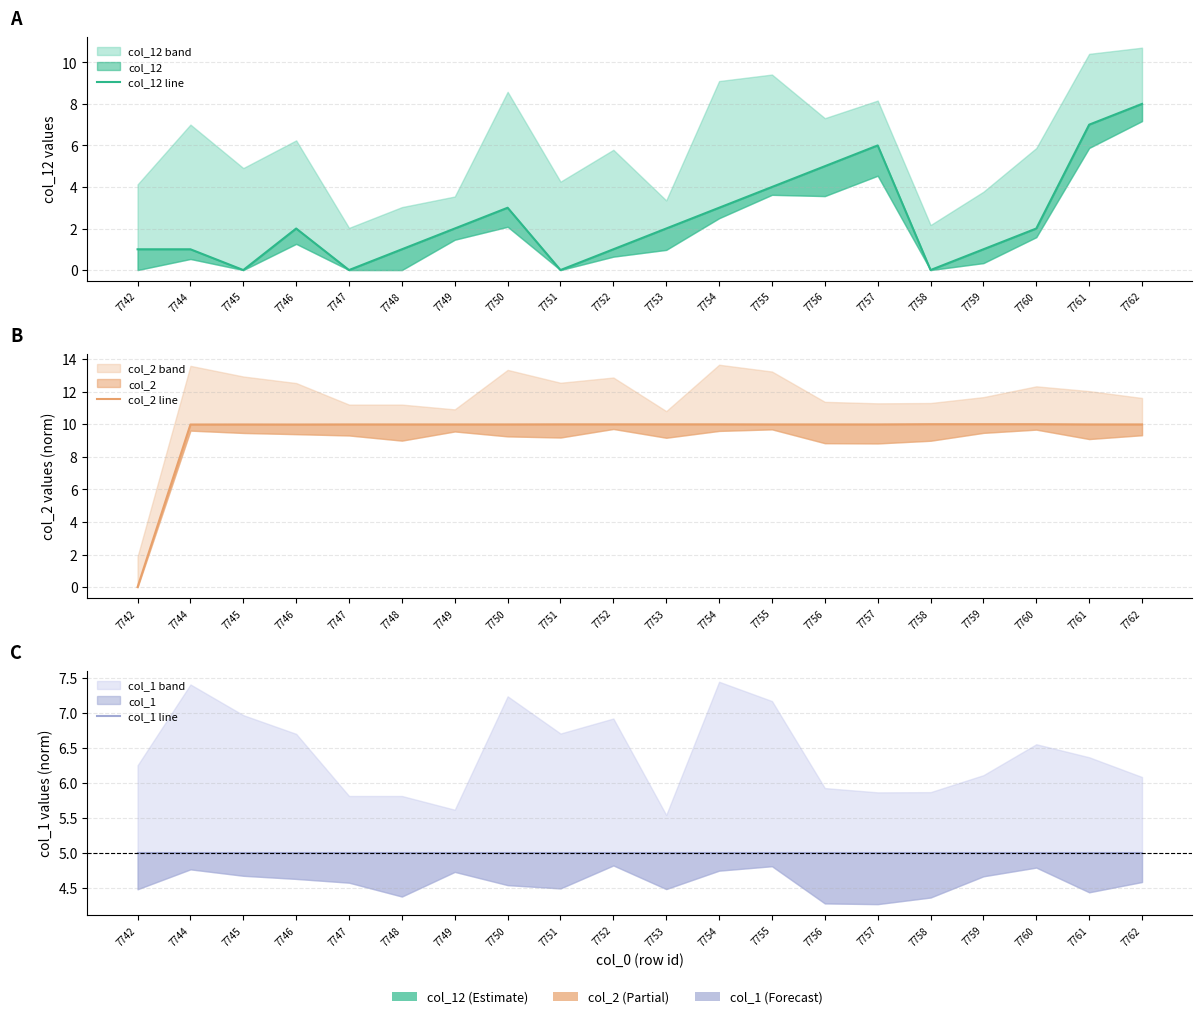

Rank the series by their maximum value, from highest to lowest.

col_2 line, col_12 line, col_1 line